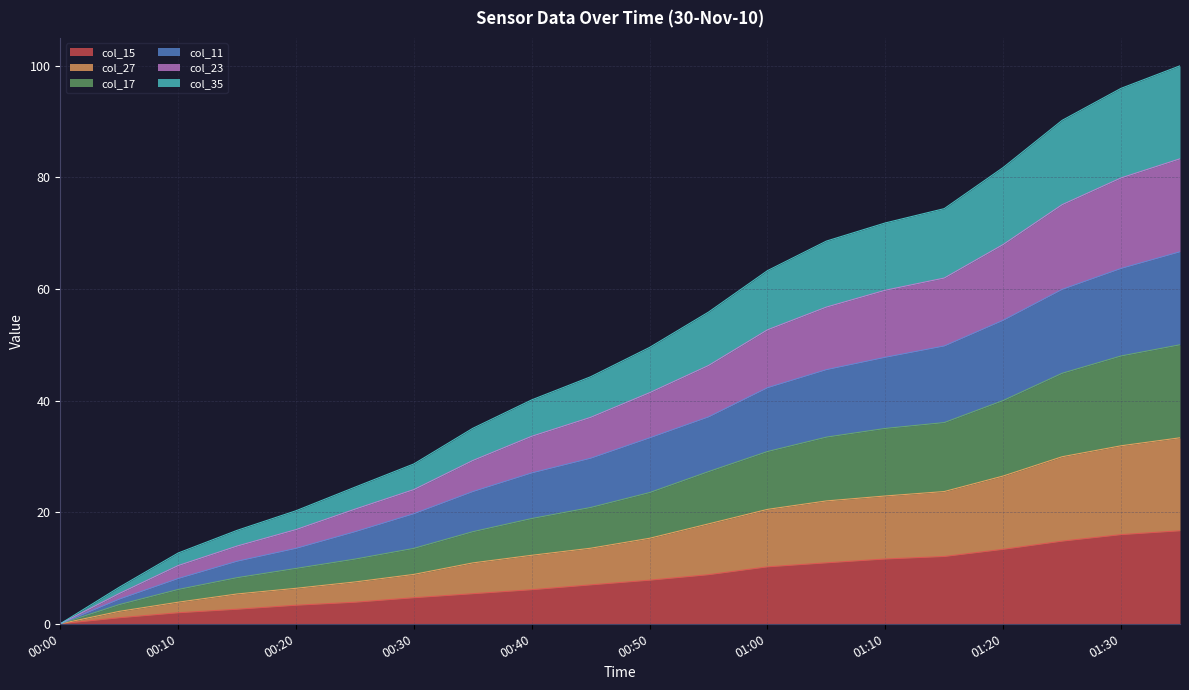

What is the highest value of the col_27 series?

33.3